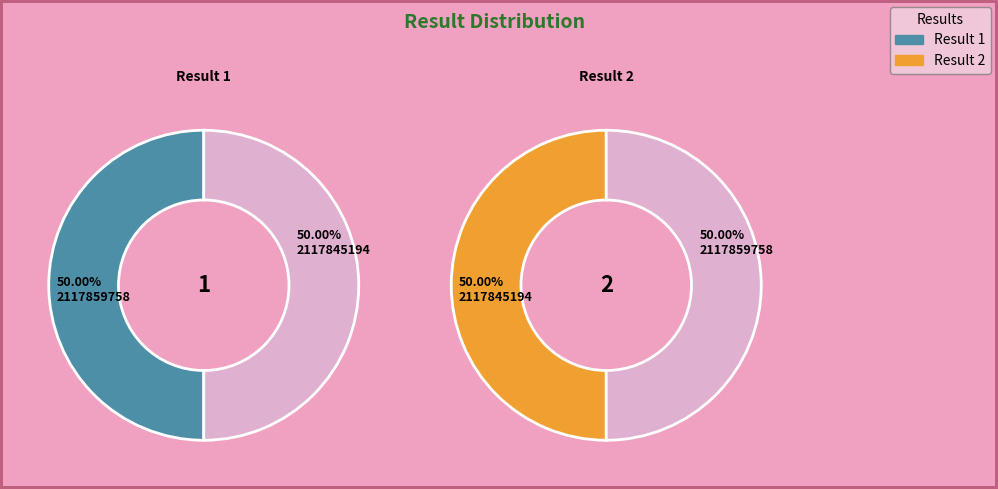

How many segments does this pie chart have?

2